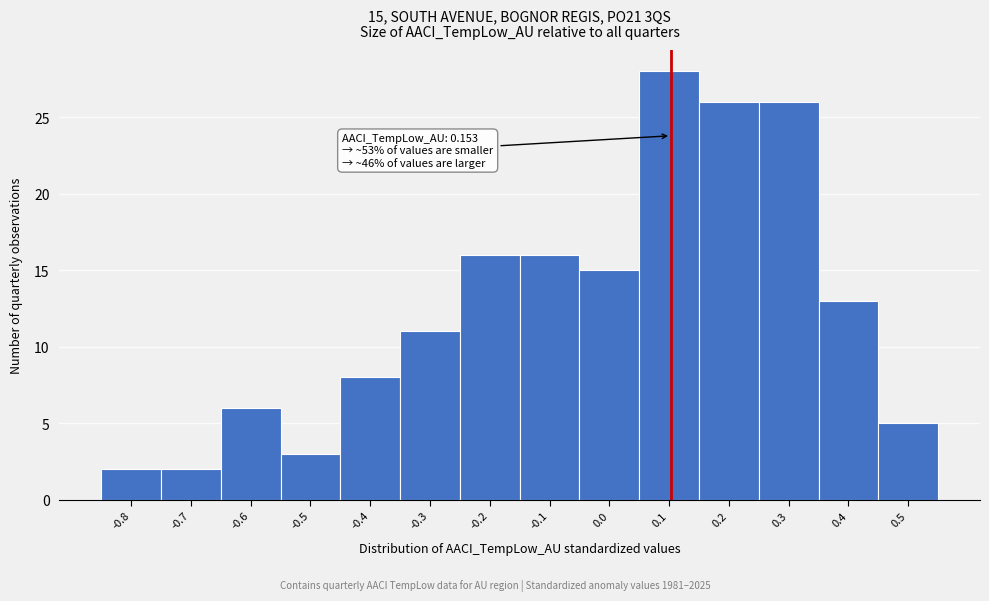

Reading left to right, list all the values displayed in this chart.

-0.8=2	-0.7=2	-0.6=6	-0.5=3	-0.4=8	-0.3=11	-0.2=16	-0.1=16	0.0=15	0.1=28	0.2=26	0.3=26	0.4=13	0.5=5